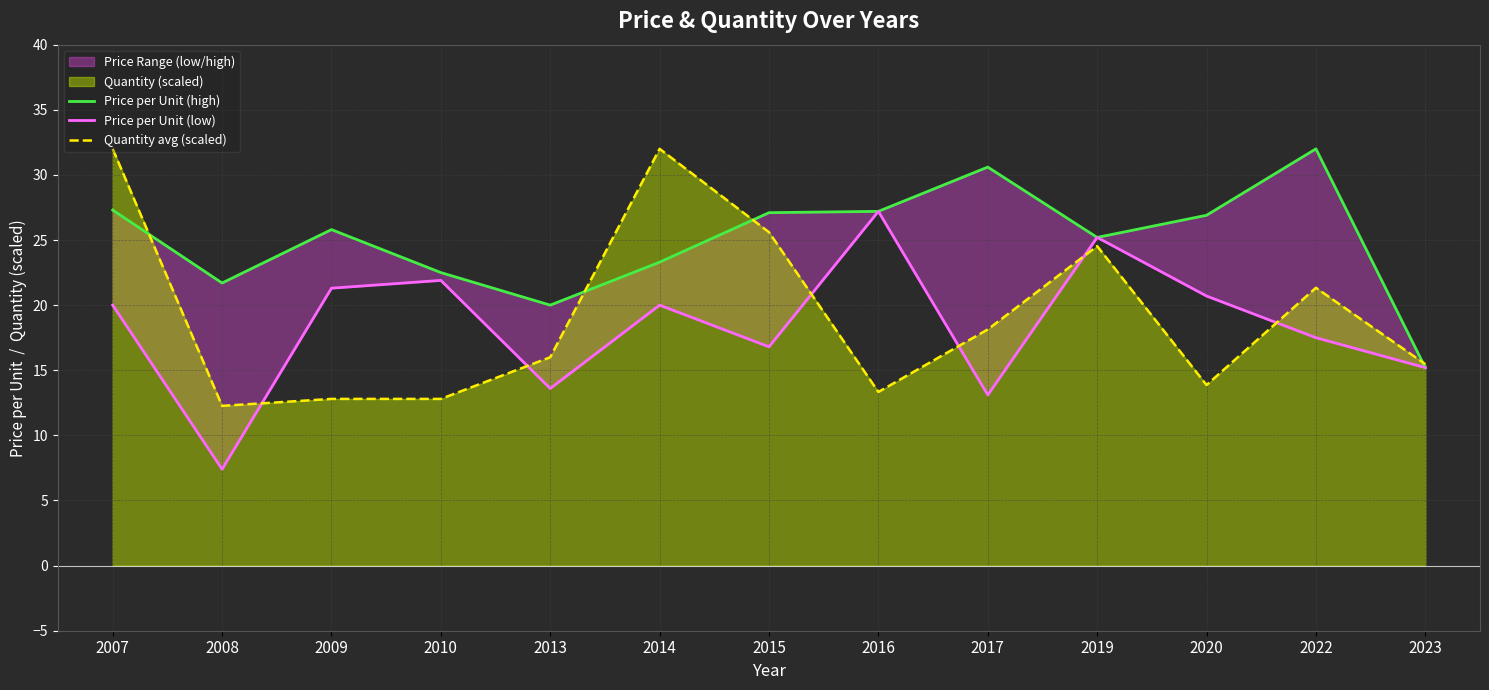

Between 2019 and 2013, which is larger?

2019